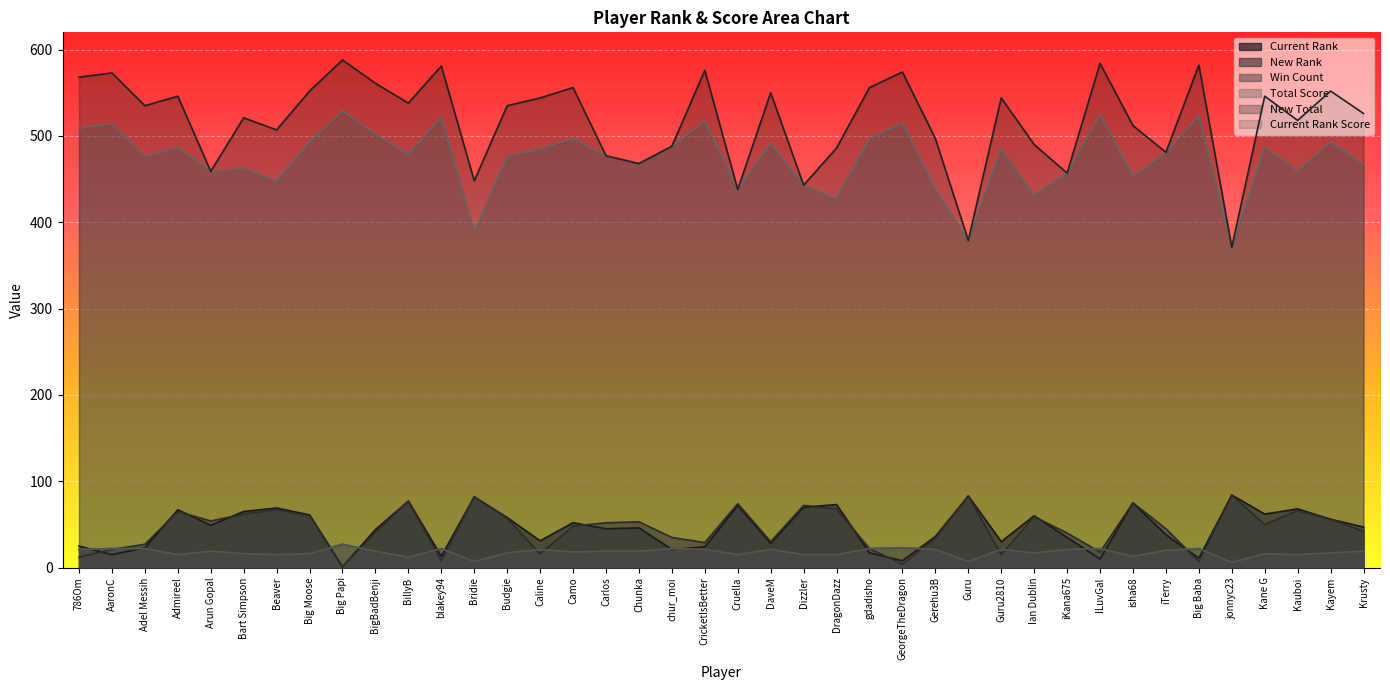

What is the difference between the second highest and second lowest values in the New Total series?

205.0